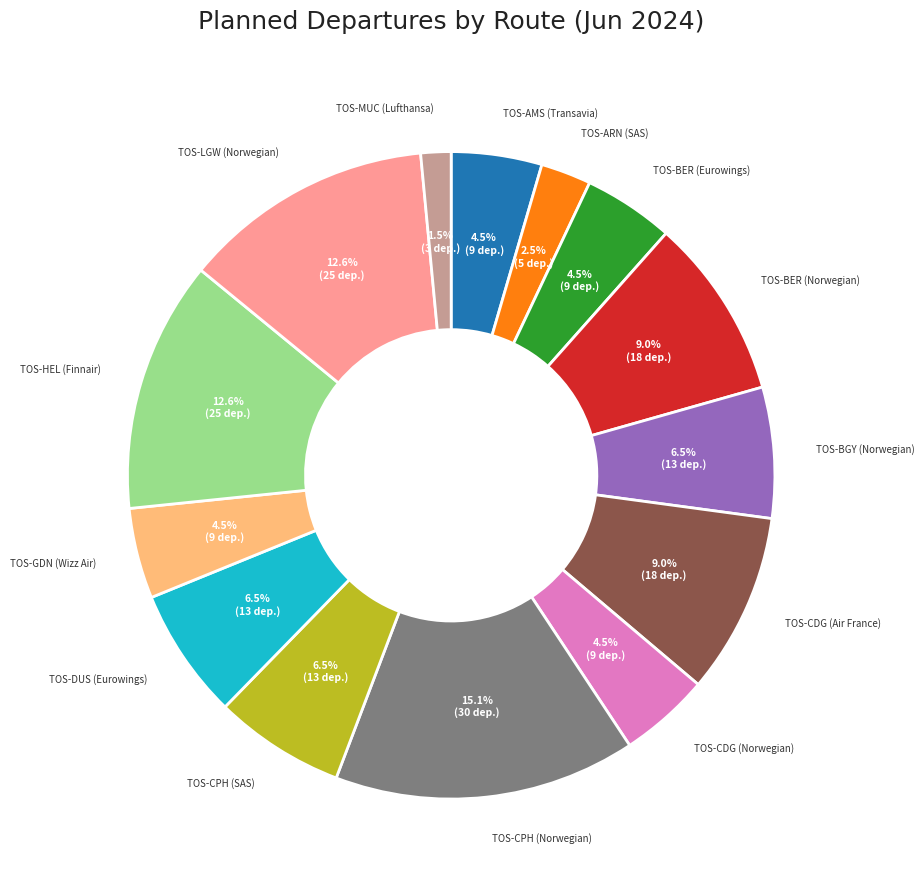

Is there any slice that represents more than half of the pie?

No